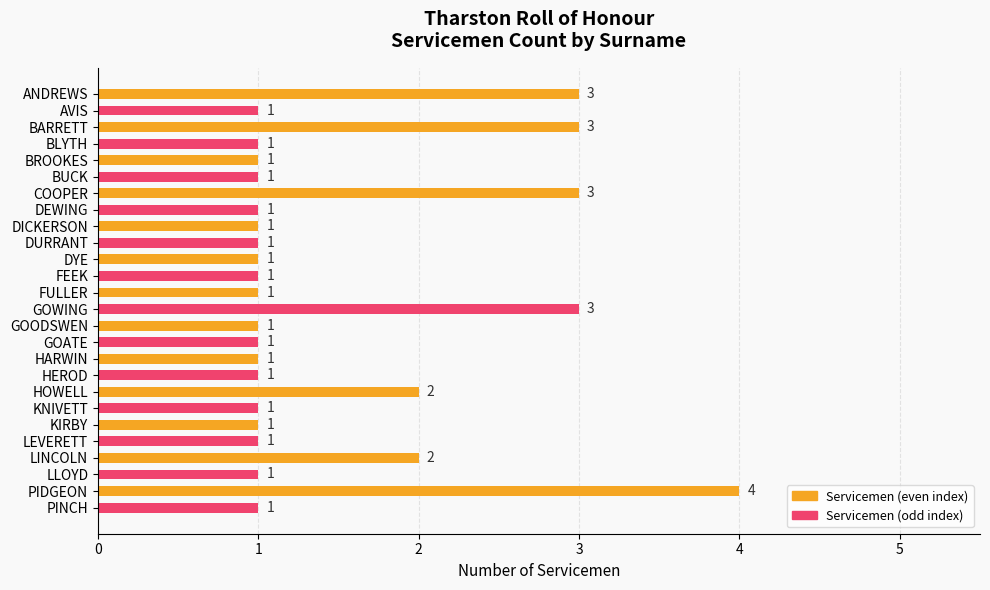

Reading bottom to top, list all the values displayed in this chart.

PINCH=1	PIDGEON=4	LLOYD=1	LINCOLN=2	LEVERETT=1	KIRBY=1	KNIVETT=1	HOWELL=2	HEROD=1	HARWIN=1	GOATE=1	GOODSWEN=1	GOWING=3	FULLER=1	FEEK=1	DYE=1	DURRANT=1	DICKERSON=1	DEWING=1	COOPER=3	BUCK=1	BROOKES=1	BLYTH=1	BARRETT=3	AVIS=1	ANDREWS=3